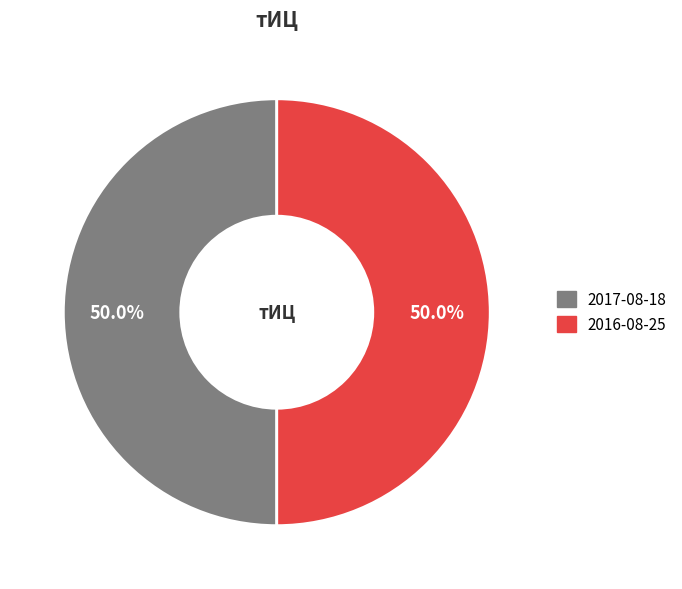

To the nearest percent, what is the difference between the largest and smallest slice percentages?

0%